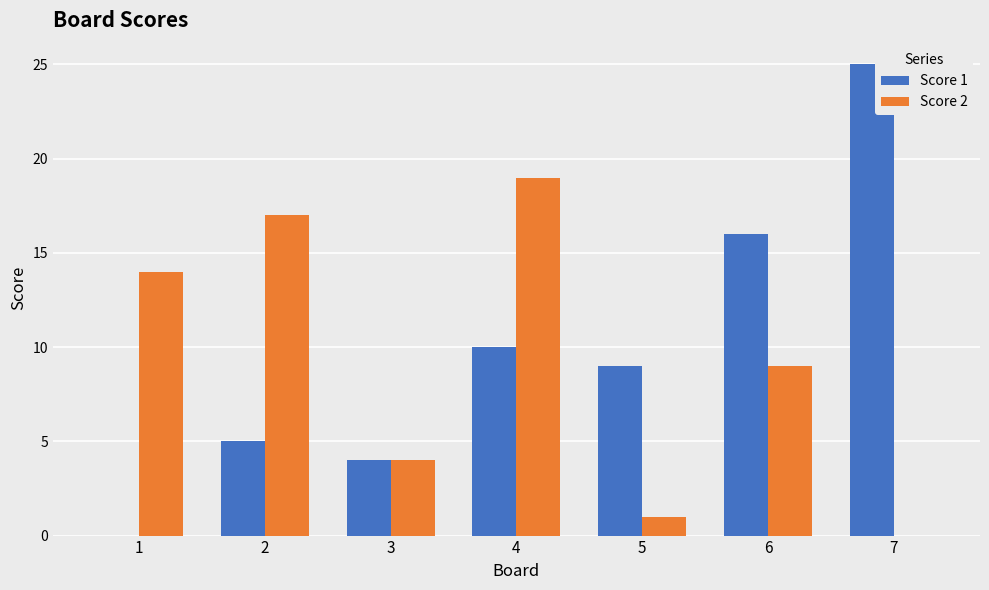

True or false: Score 1 has a value of 2 at 2.

False